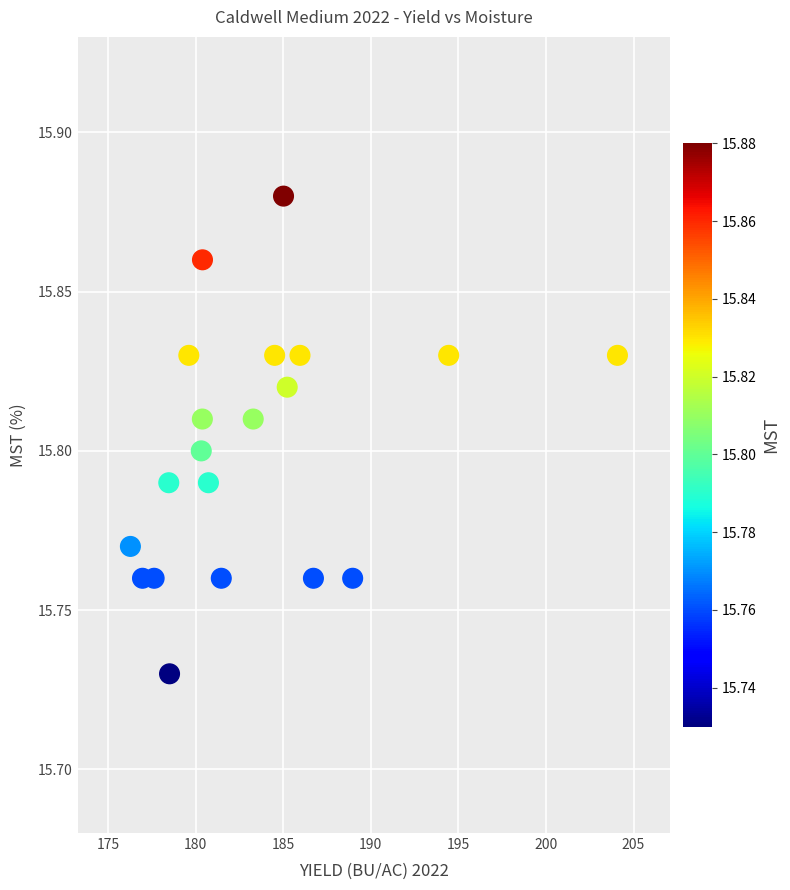

What is the range of X values (max minus min)?

27.8